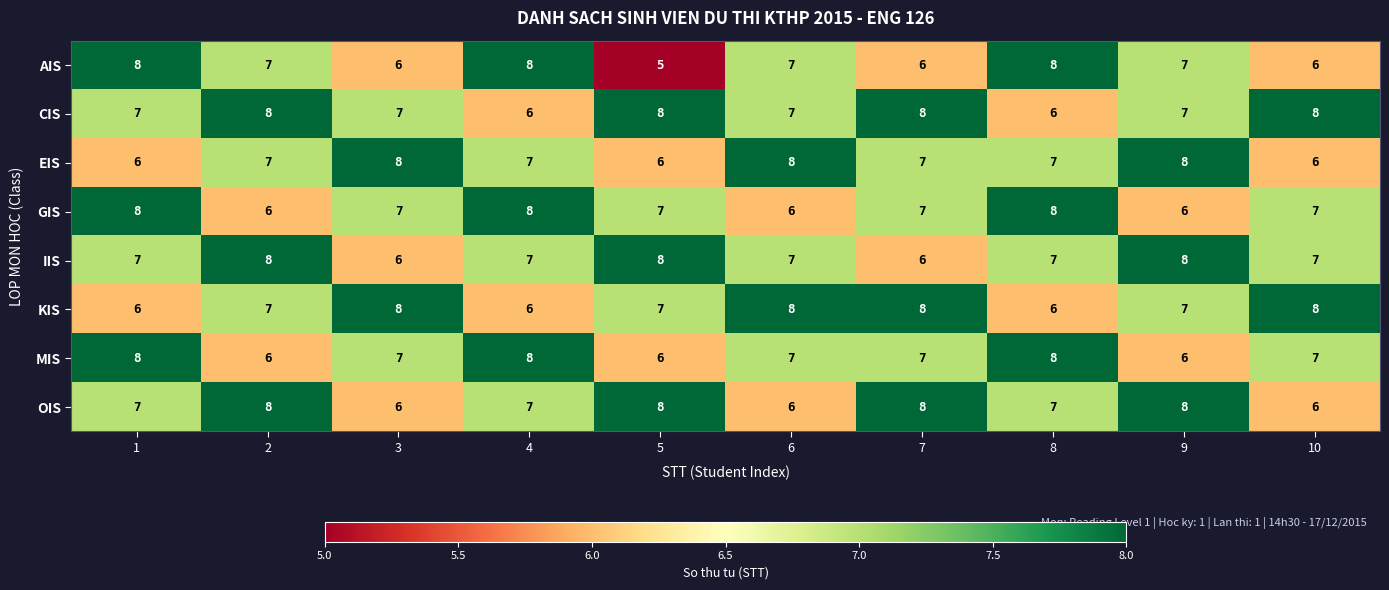

What is the sum of the KIS values at 7 and 8?

14